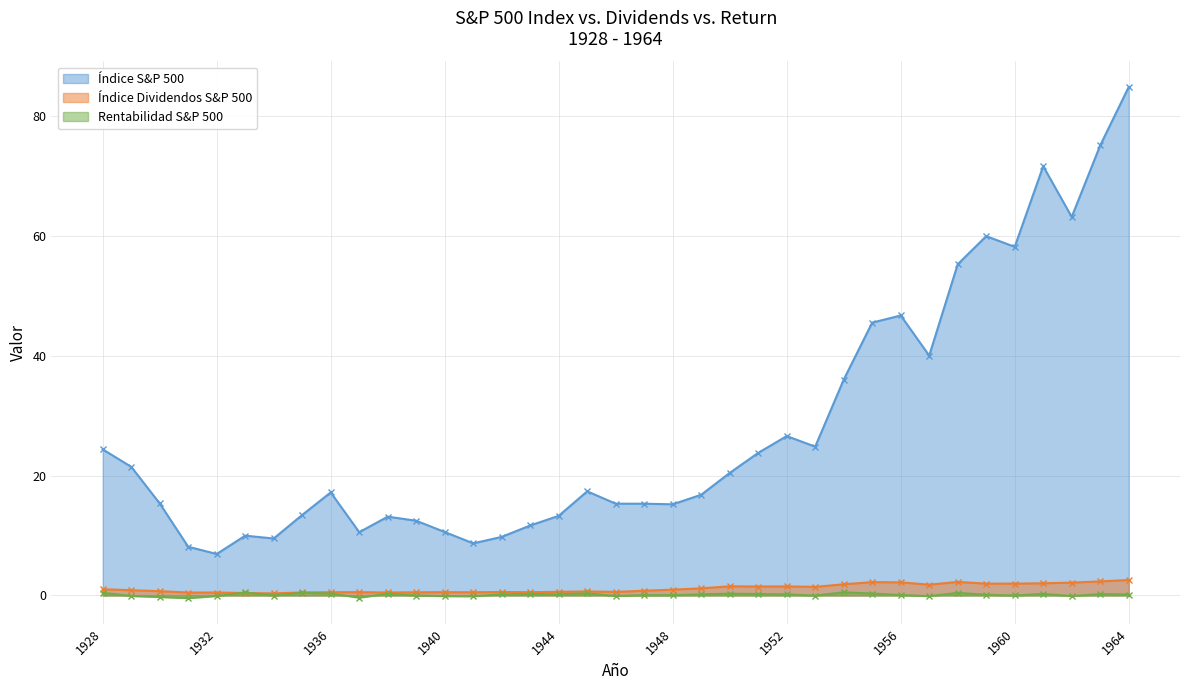

How many series are shown in this chart?

3